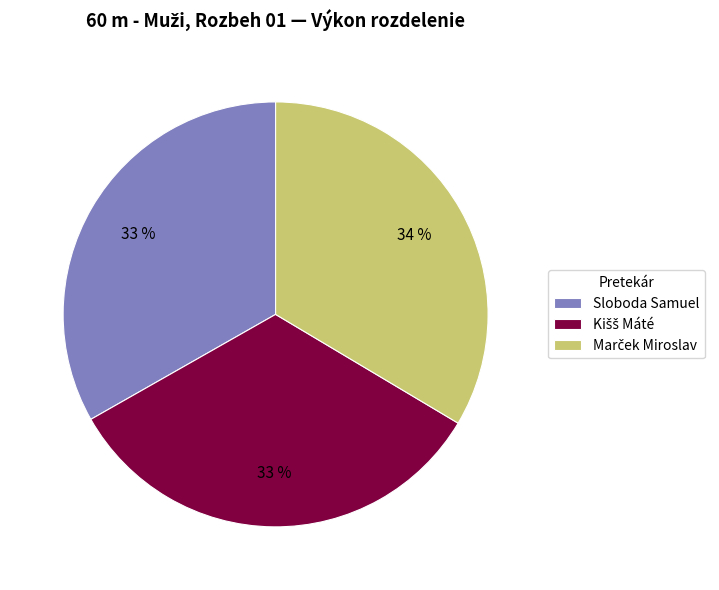

True or false: Sloboda Samuel accounts for 47% of the total.

False